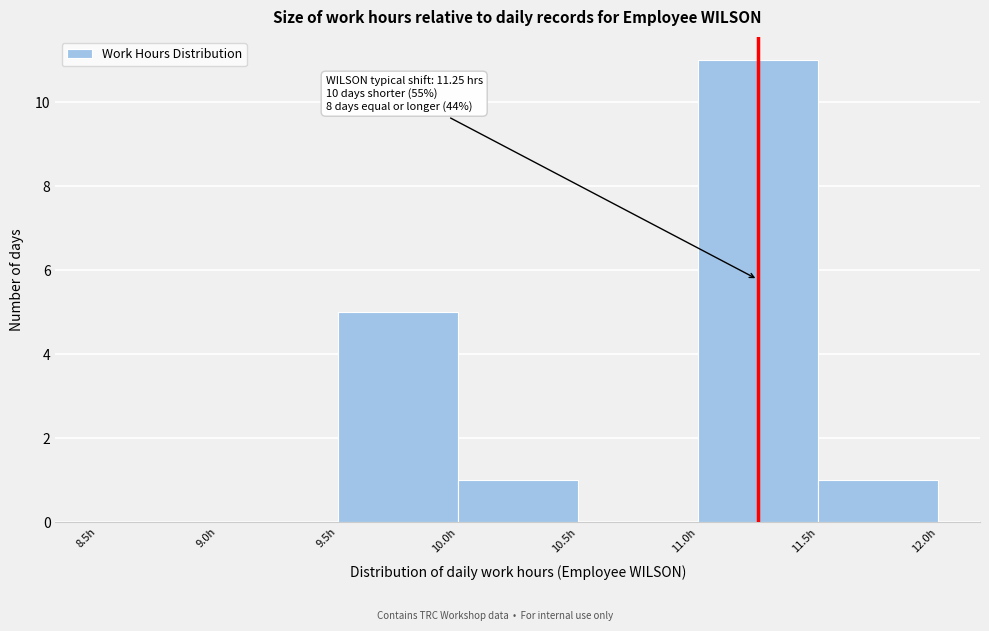

Which range on the x-axis has the tallest bar?

11.0 to 11.5